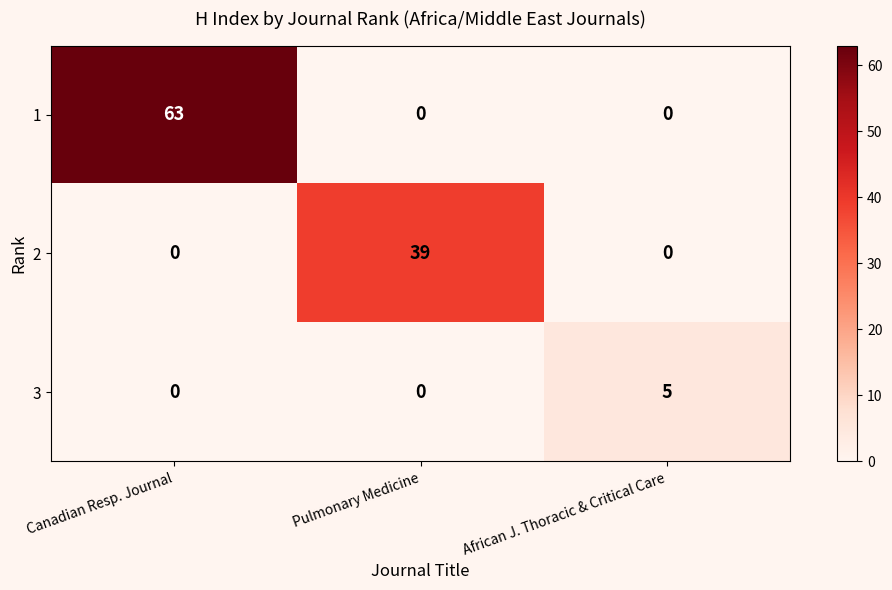

At how many categories does at least one series exceed 26?

2